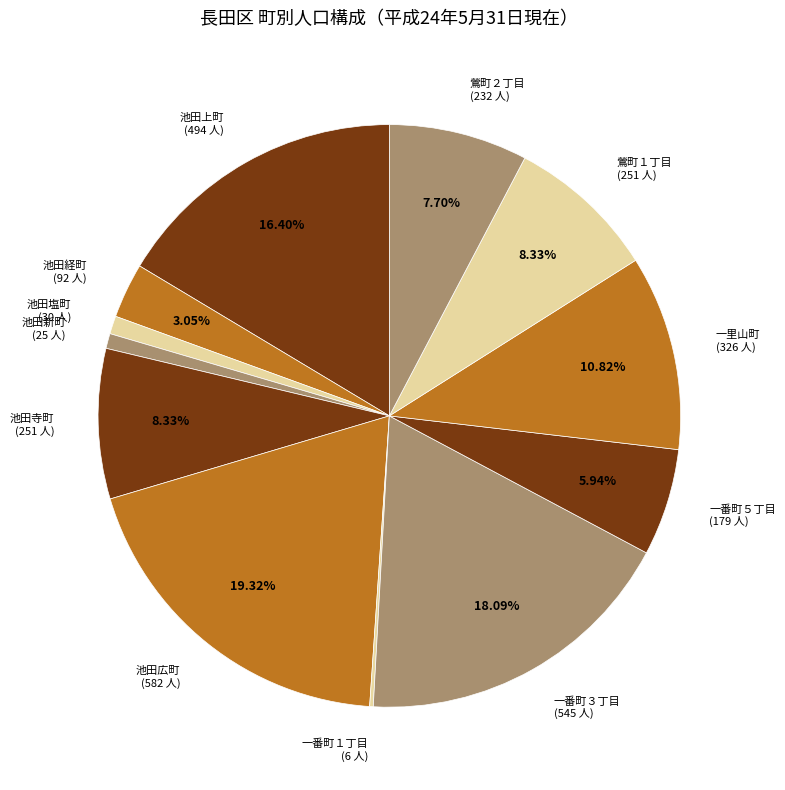

To the nearest percent, what portion does 鶯町２丁目 represent?

8%